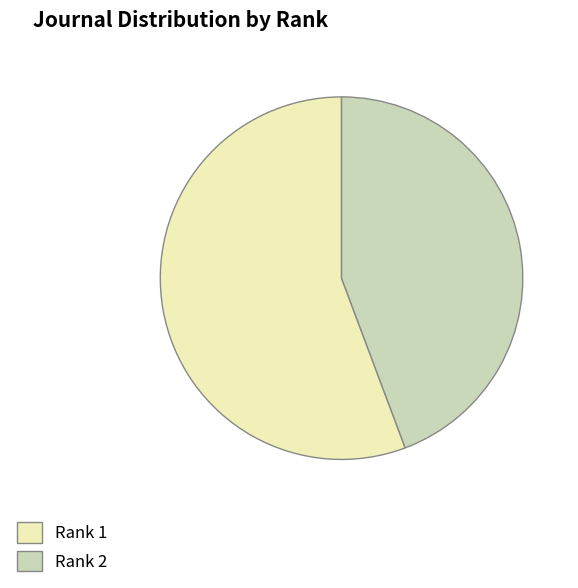

Which category has the biggest portion of the pie?

Rank 1